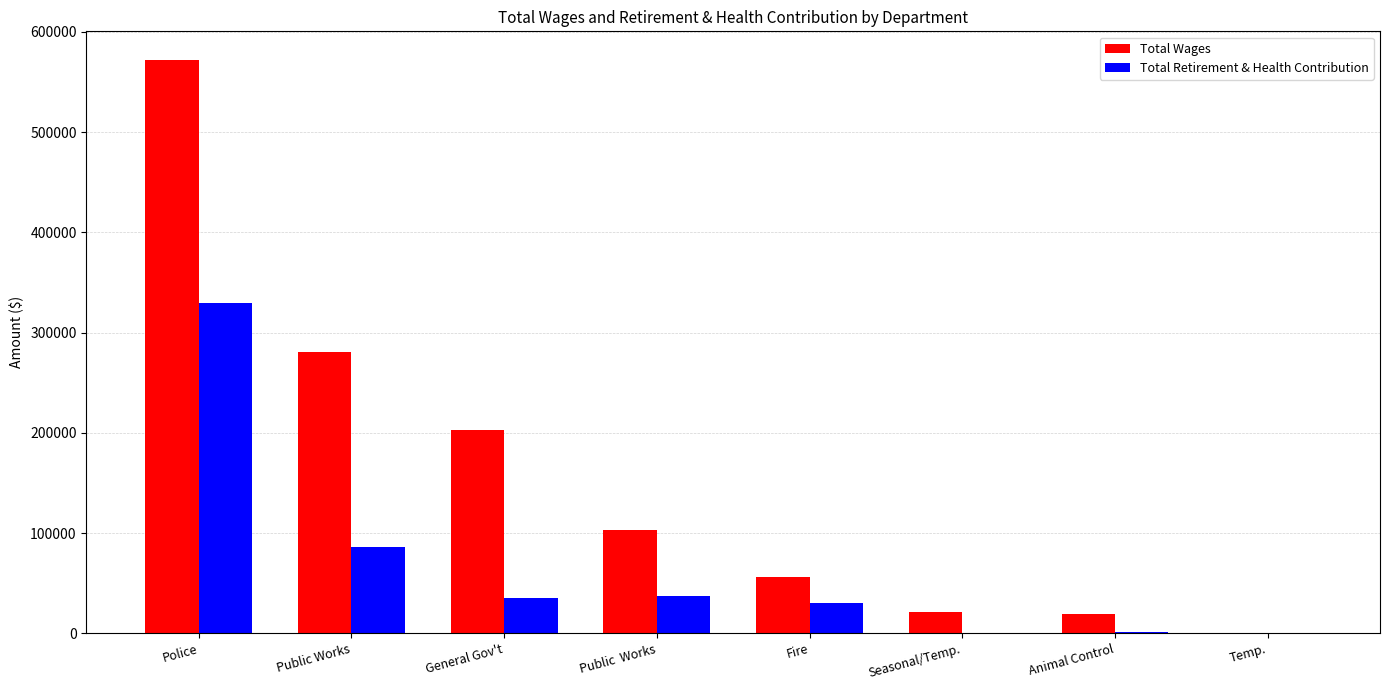

The Total Retirement & Health Contribution series shows 0 at Seasonal/Temp.. True or false?

True